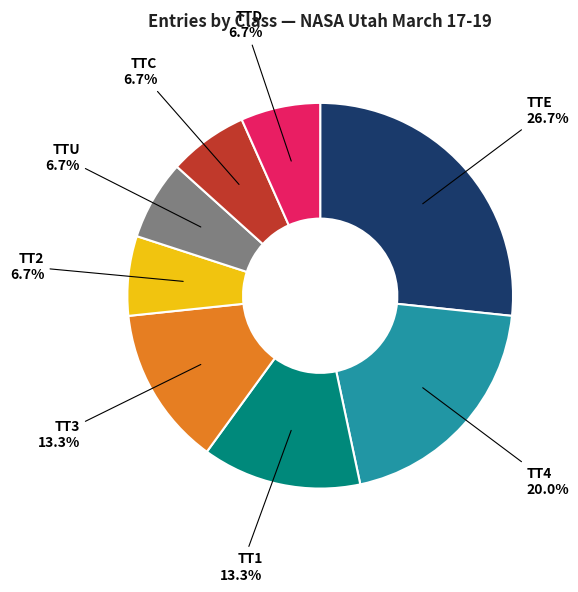

Between TT3 and TTC, which is larger?

TT3